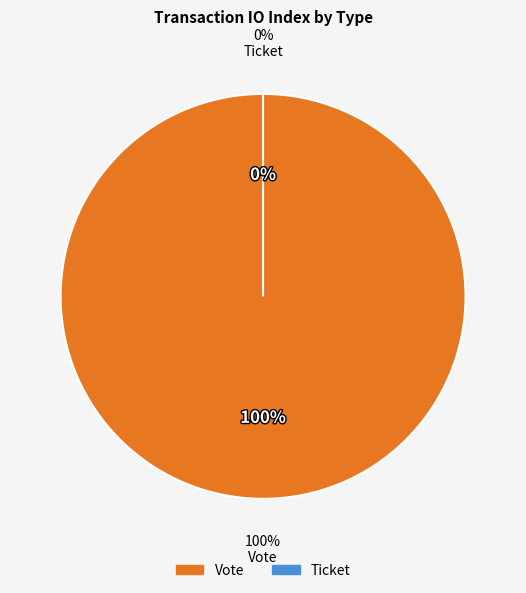

How many slices are in this pie chart?

2